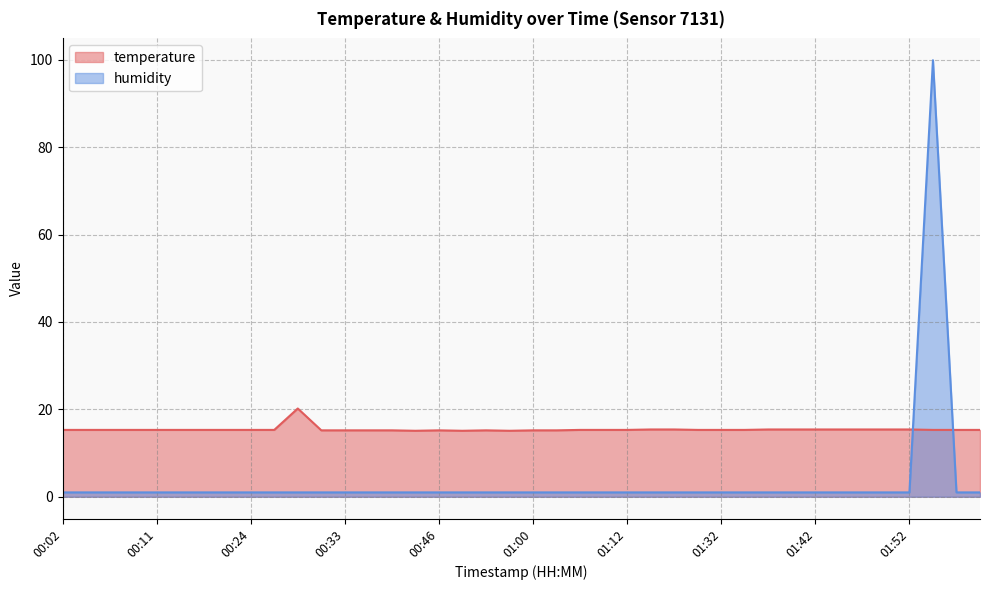

Which series has the widest spread of values?

humidity